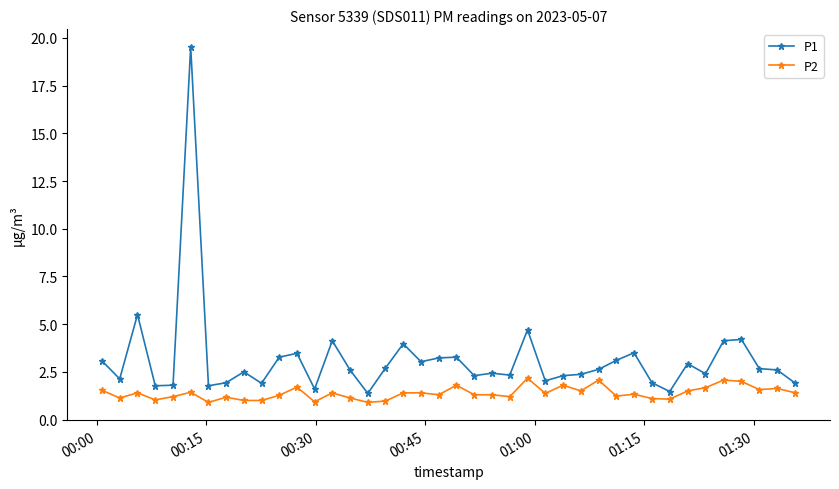

What is the greatest value displayed?

19.5